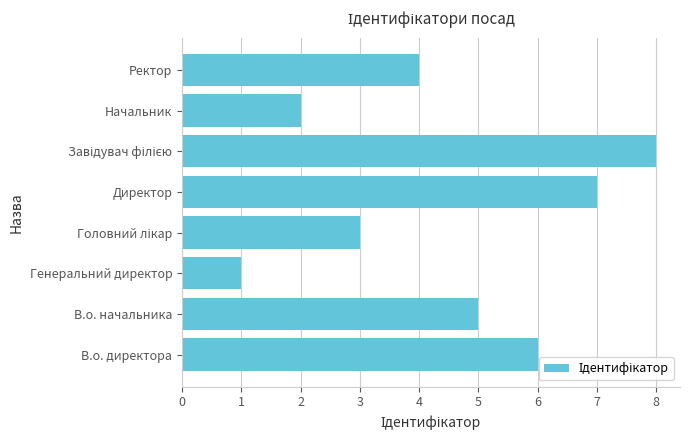

Count the values in the range 3 to 7.

5